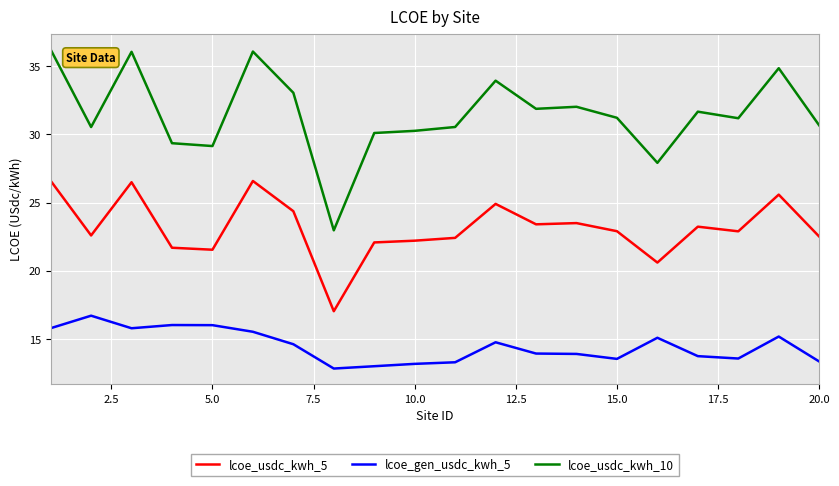

Rank the series by their average value, from lowest to highest.

lcoe_gen_usdc_kwh_5, lcoe_usdc_kwh_5, lcoe_usdc_kwh_10